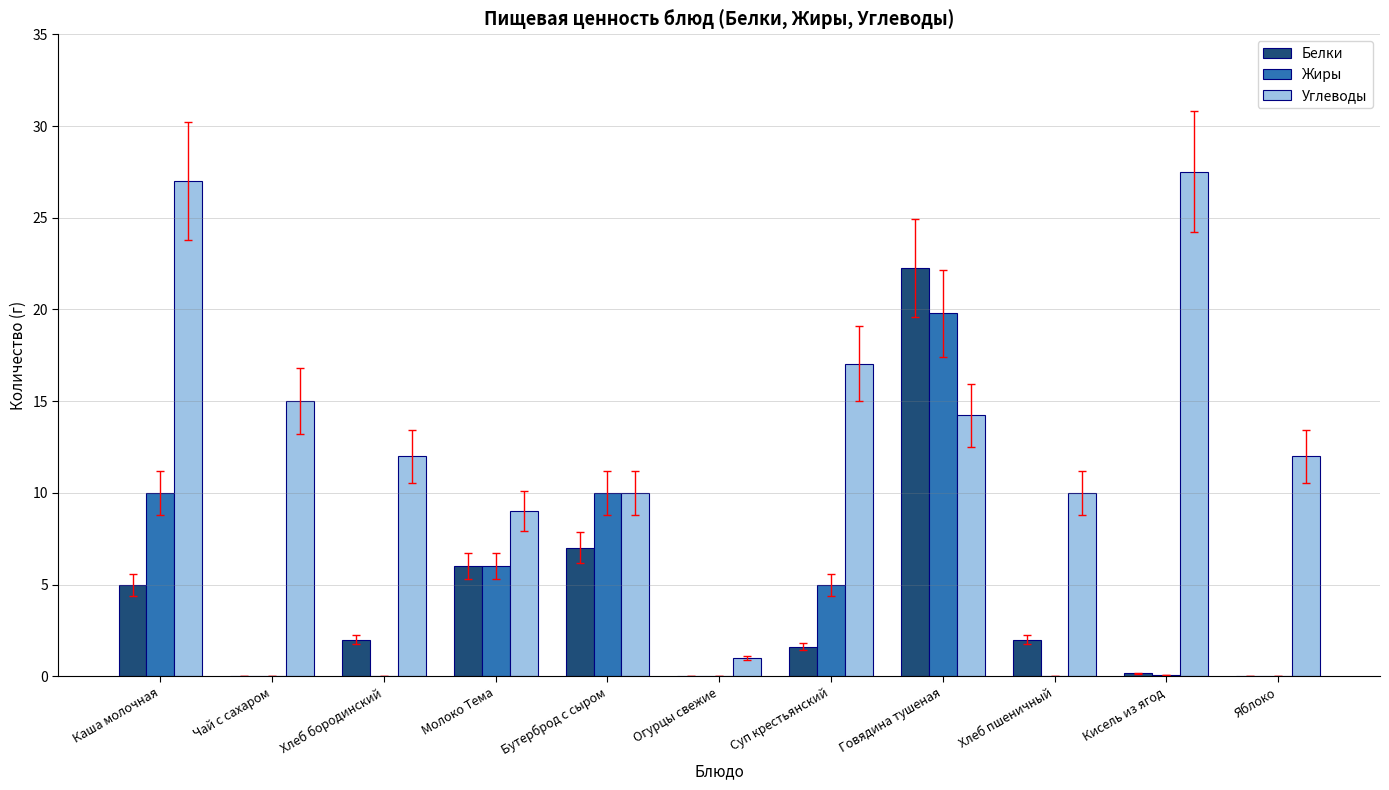

Which series has the largest total across all categories?

Углеводы